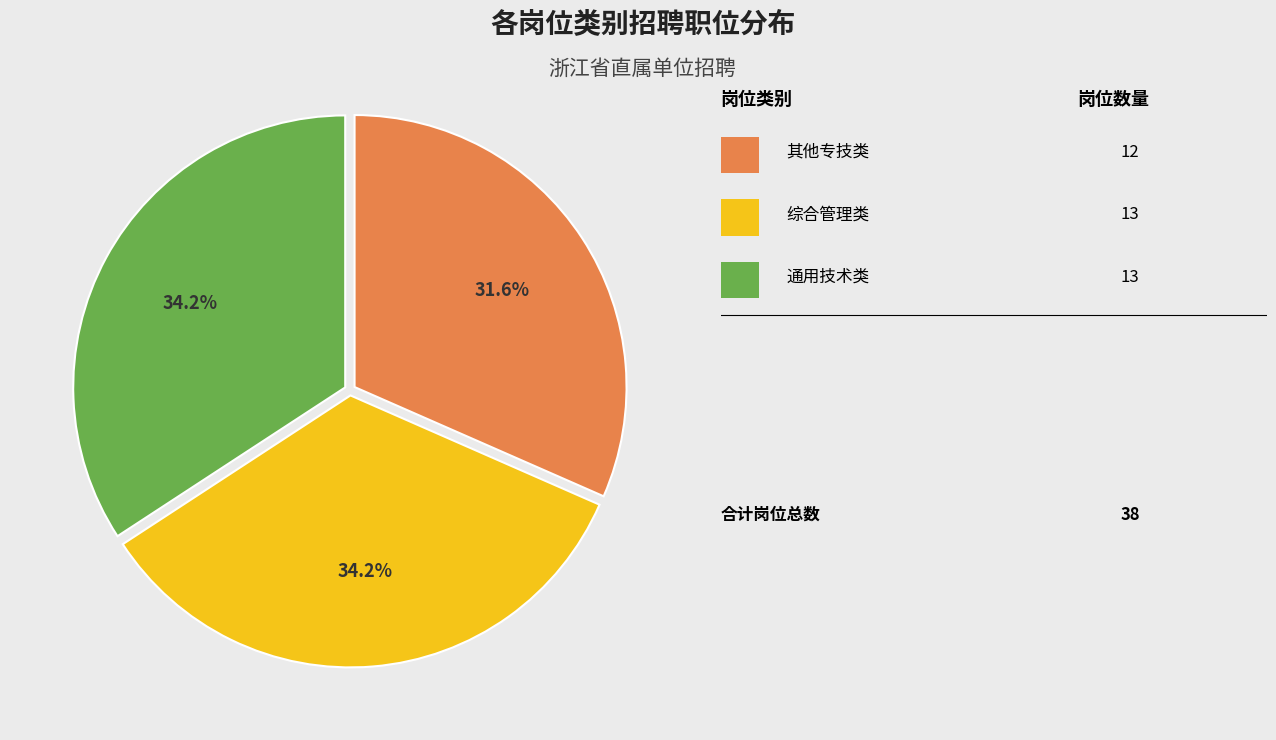

Is there a majority slice in this chart?

No